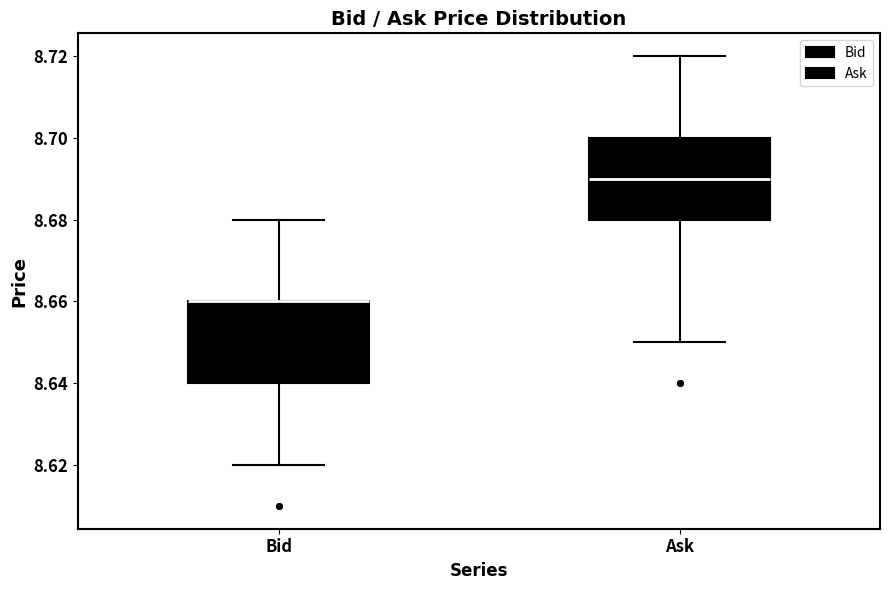

Reading left to right, read every box against the y-axis: the position of its median line, the range the box covers, and the ends of its whiskers. The values are not printed on the chart, so give them approximately, as read against the axis.

Bid: median 8.66 (drawn on the box's upper edge), box 8.64 to 8.66, whiskers 8.62 to 8.68
Ask: median 8.69, box 8.68 to 8.70, whiskers 8.65 to 8.72